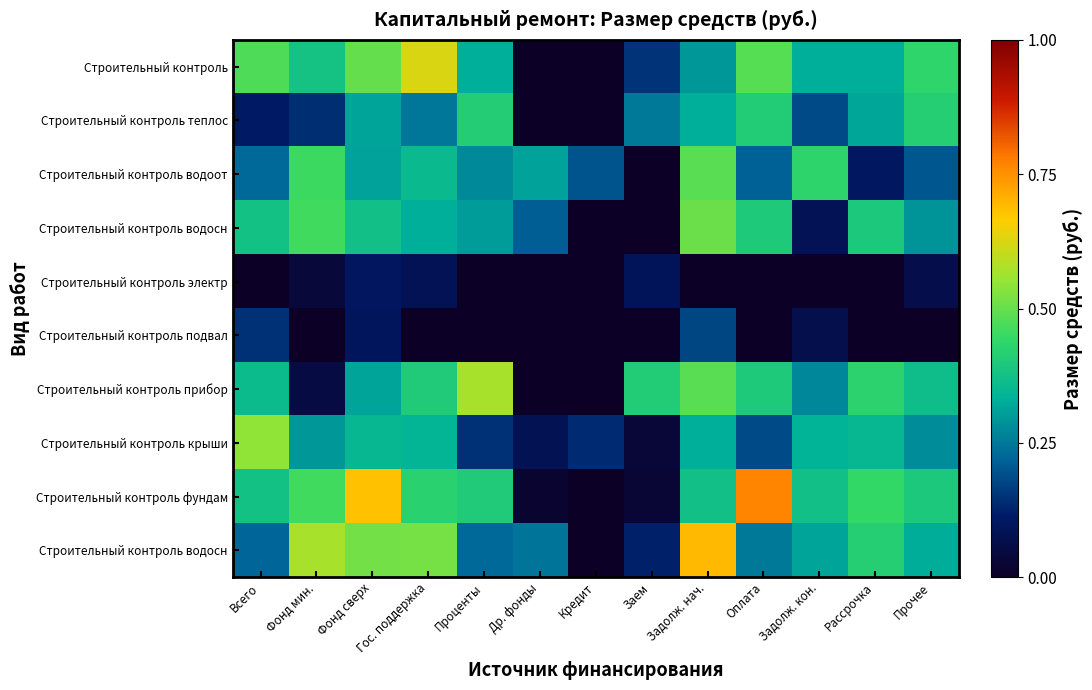

What is the total value across all series at Прочее?

2.8